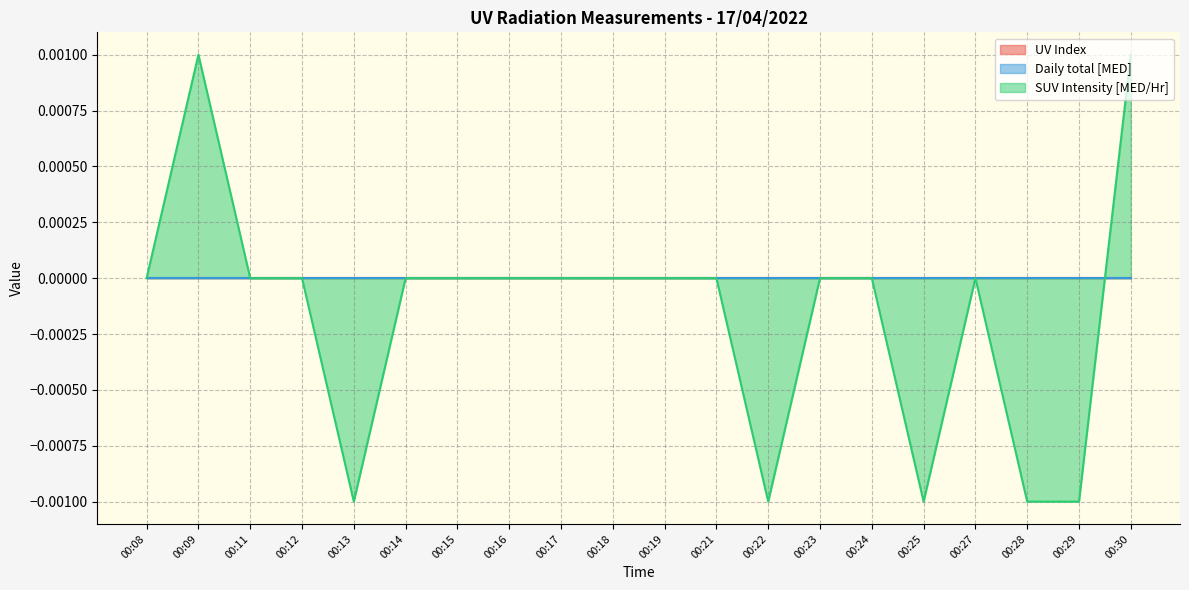

How many values in SUV Intensity [MED/Hr] are above zero?

2